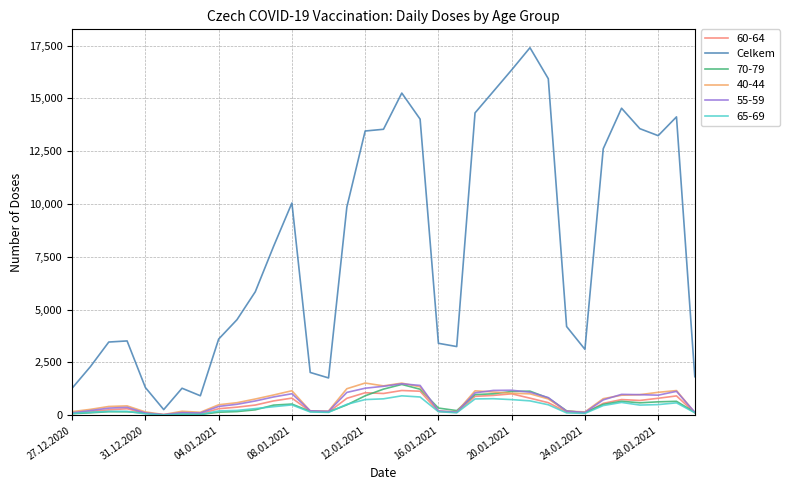

What is the greatest value displayed?

17398